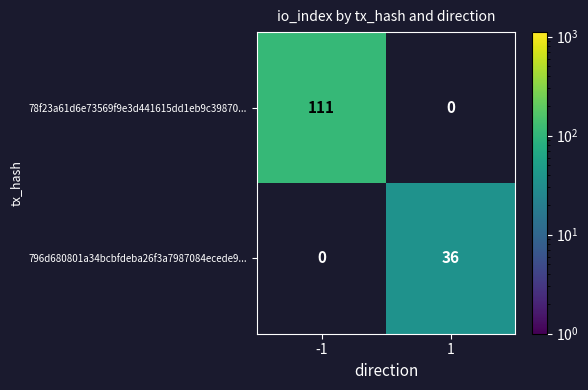

Rank the series at -1 from highest to lowest value.

78f23a61d6e73569f9e3d441615dd1eb9c39870..., 796d680801a34bcbfdeba26f3a7987084ecede9...